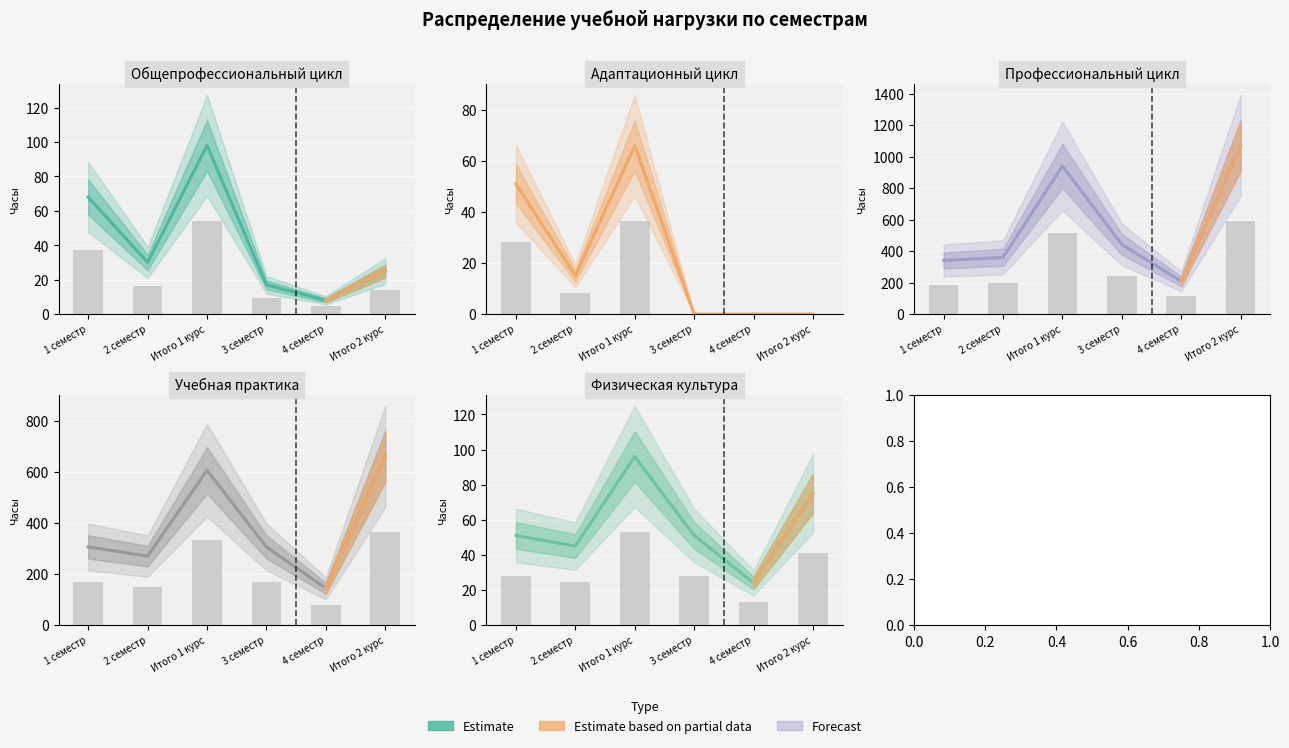

What is the difference between the maximum and minimum values?

72